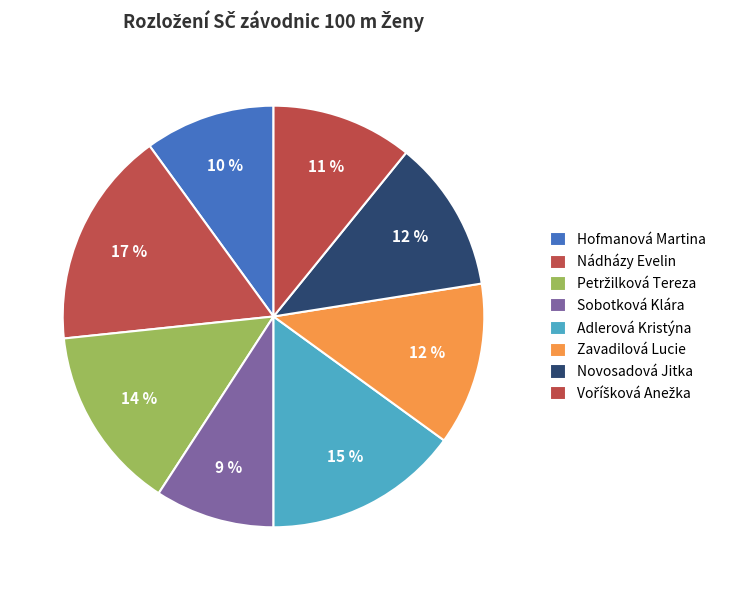

True or false: Novosadová Jitka accounts for 12% of the total.

True